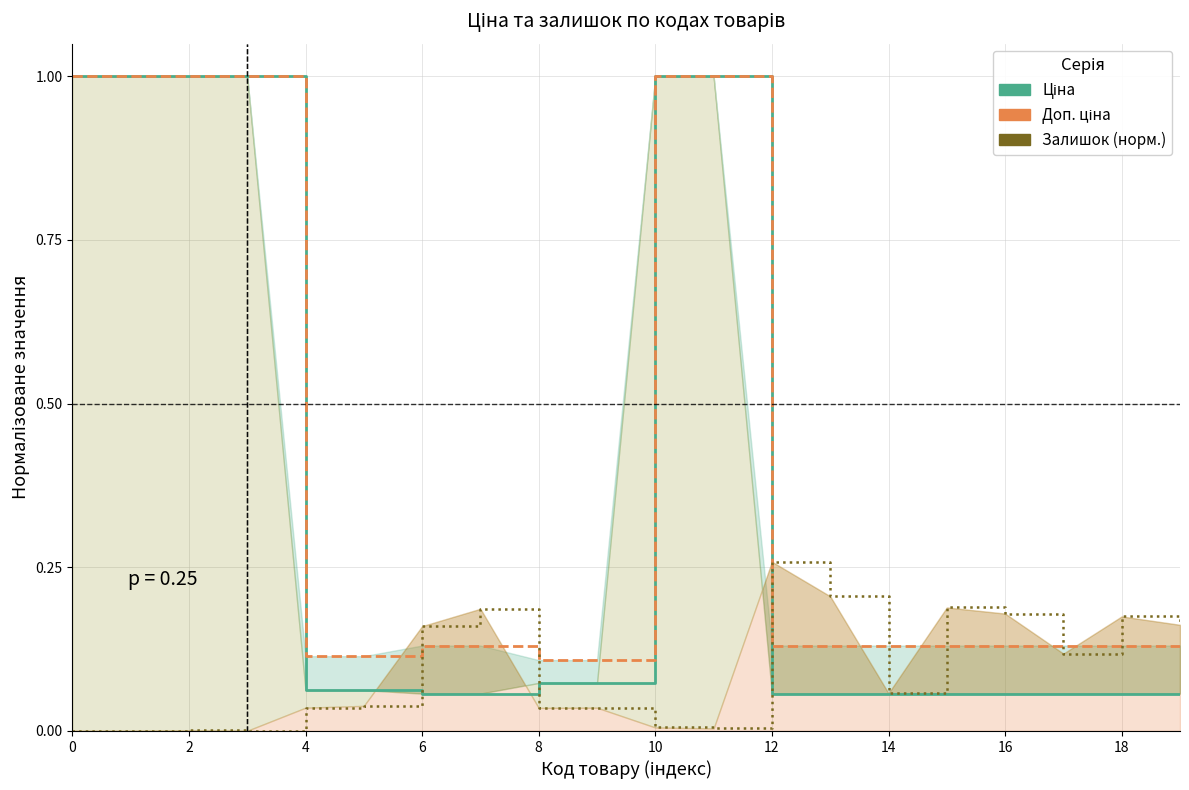

What is the maximum value for Доп. ціна?

1.0